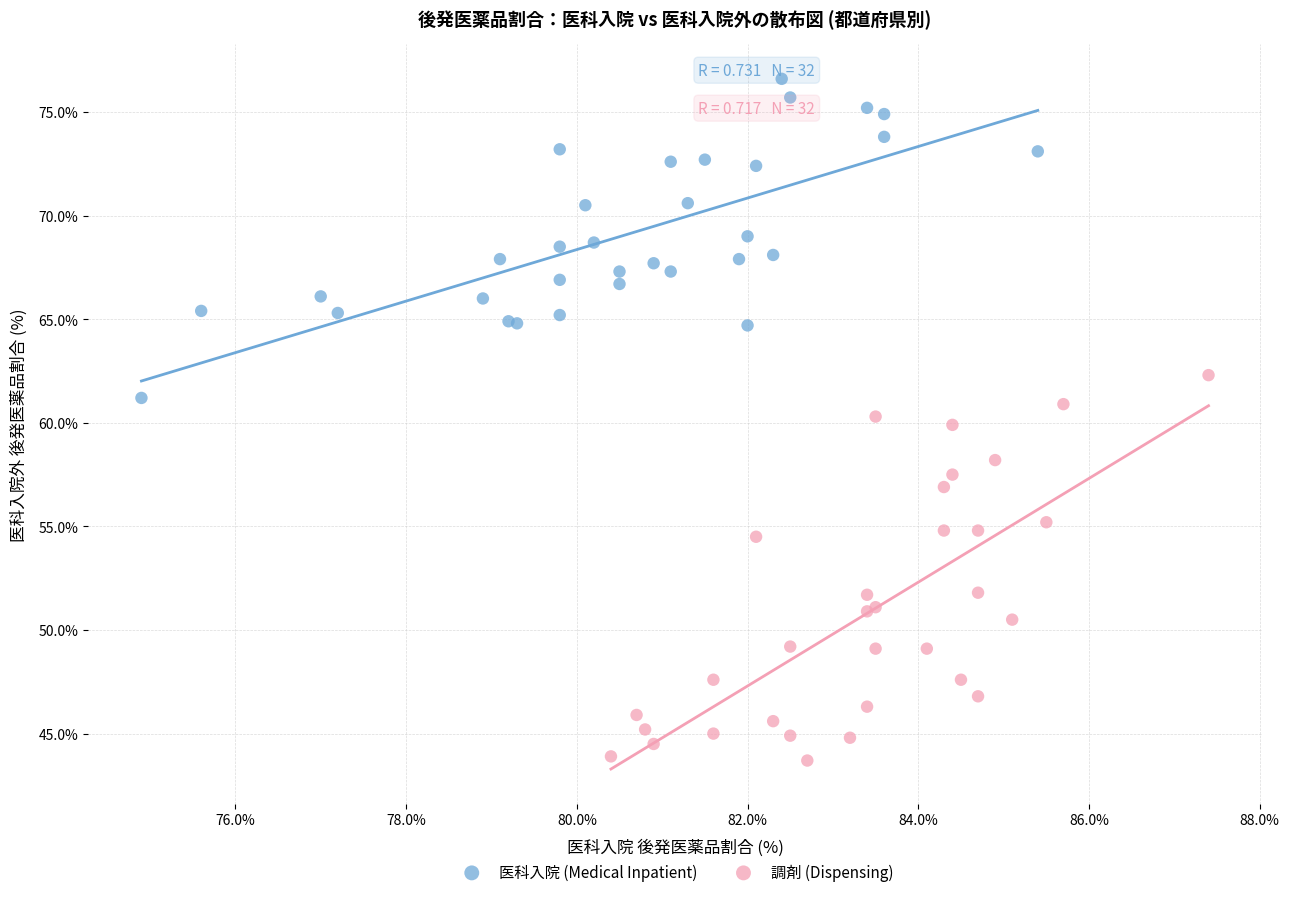

Which series has the largest Y range (max minus min)?

調剤 (Dispensing)